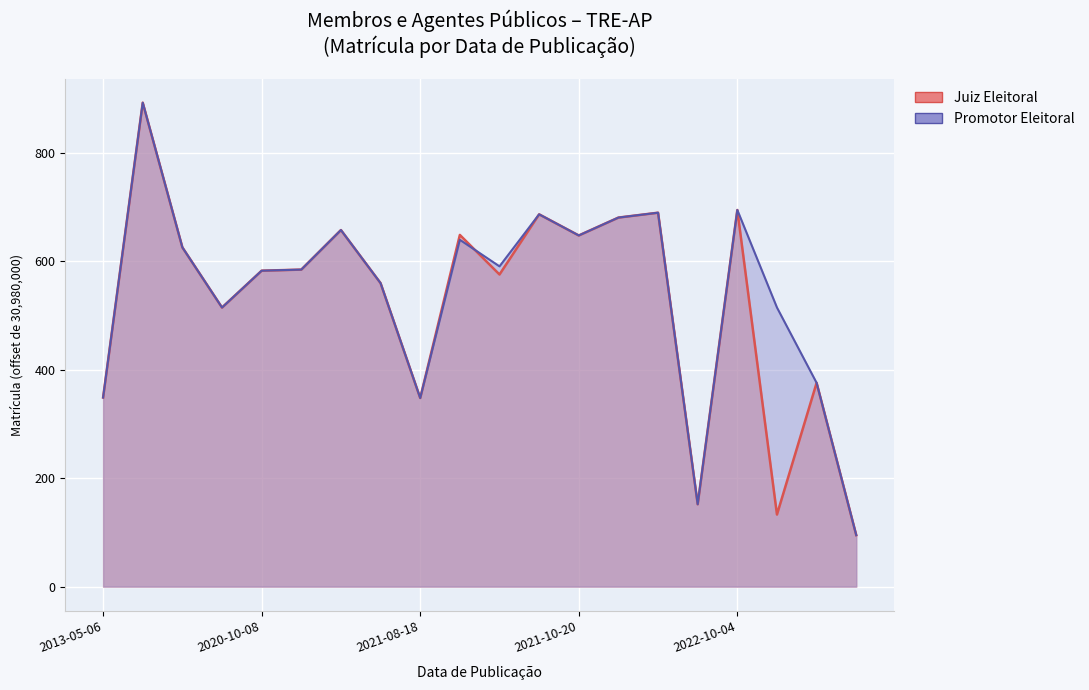

What is the difference between the values at 2021-04-07 and 2020-06-10?

308